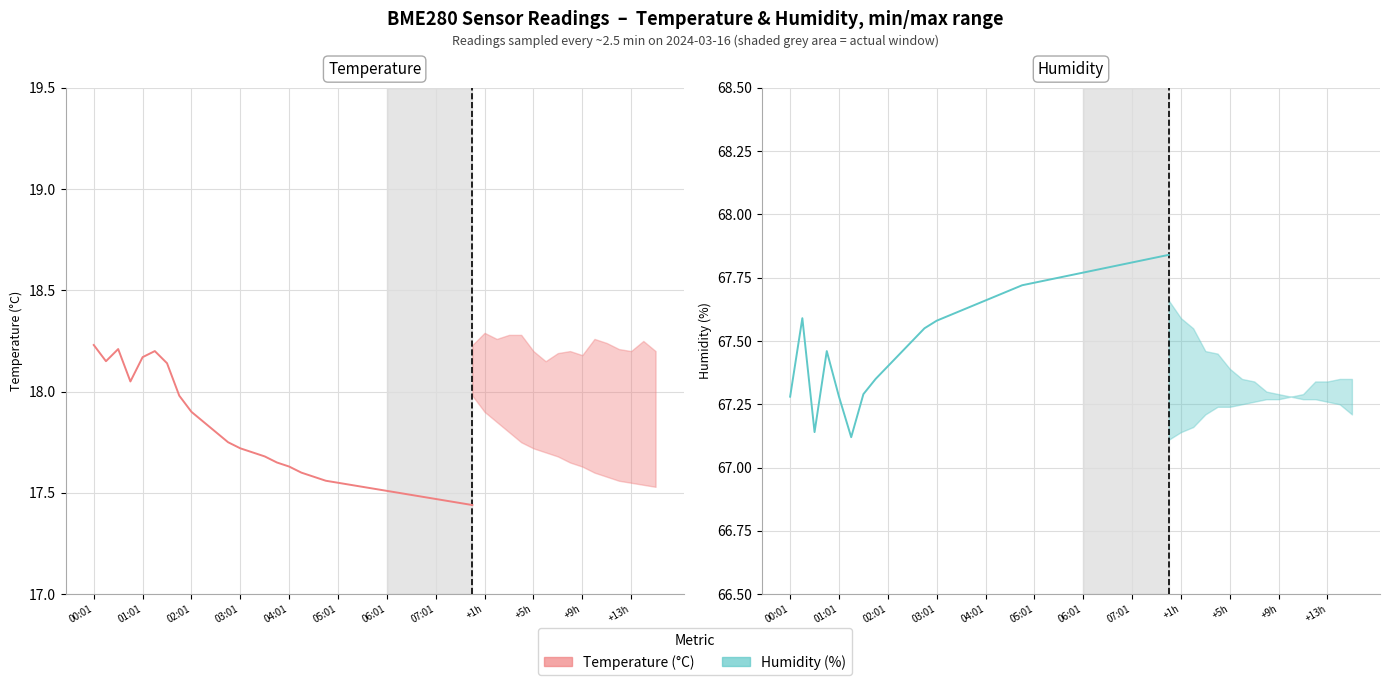

Count the number of categories in the chart.

32